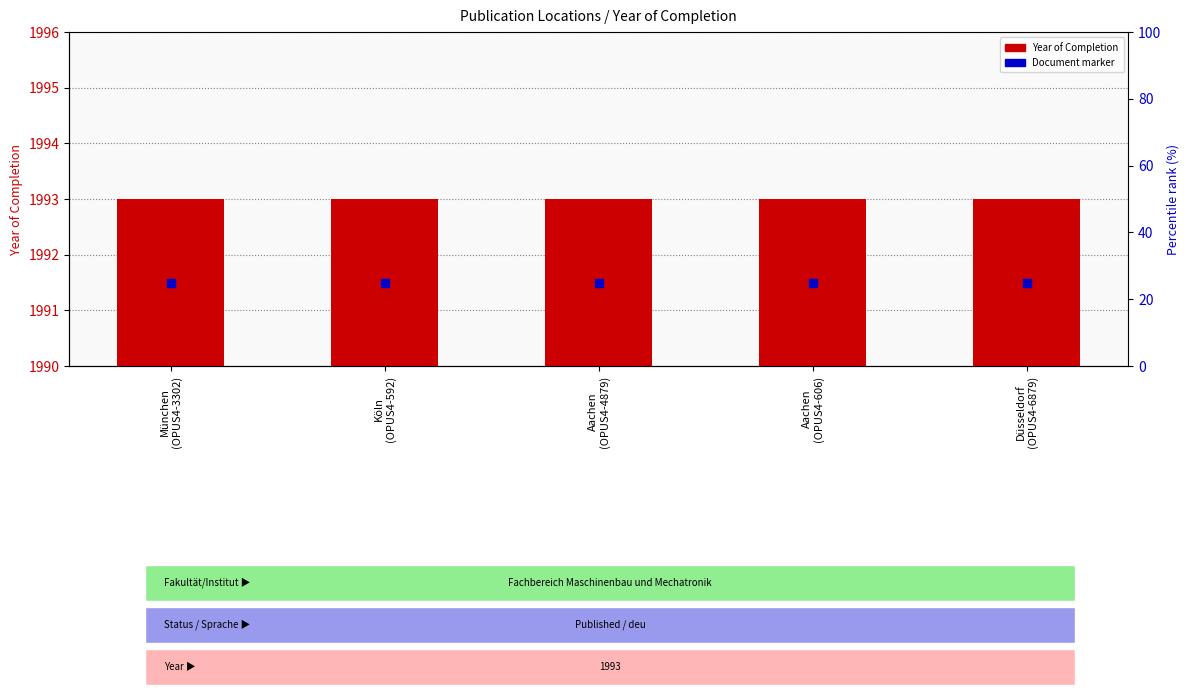

At which category is the sum across all series the highest?

München
(OPUS4-3302)